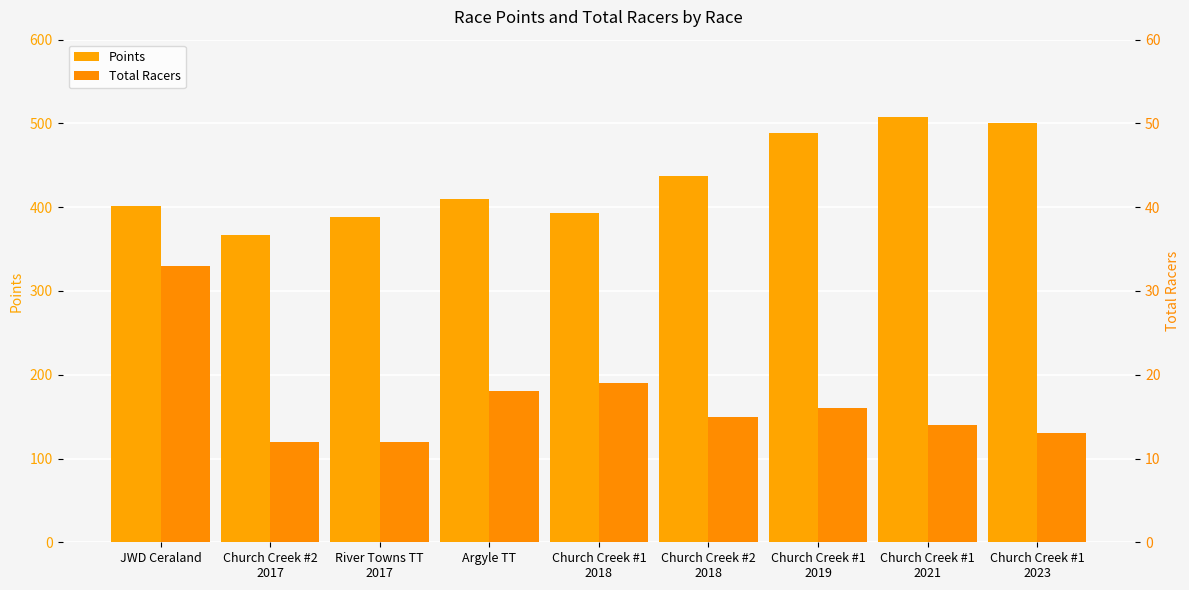

What is the average value of the Total Racers series?

16.9